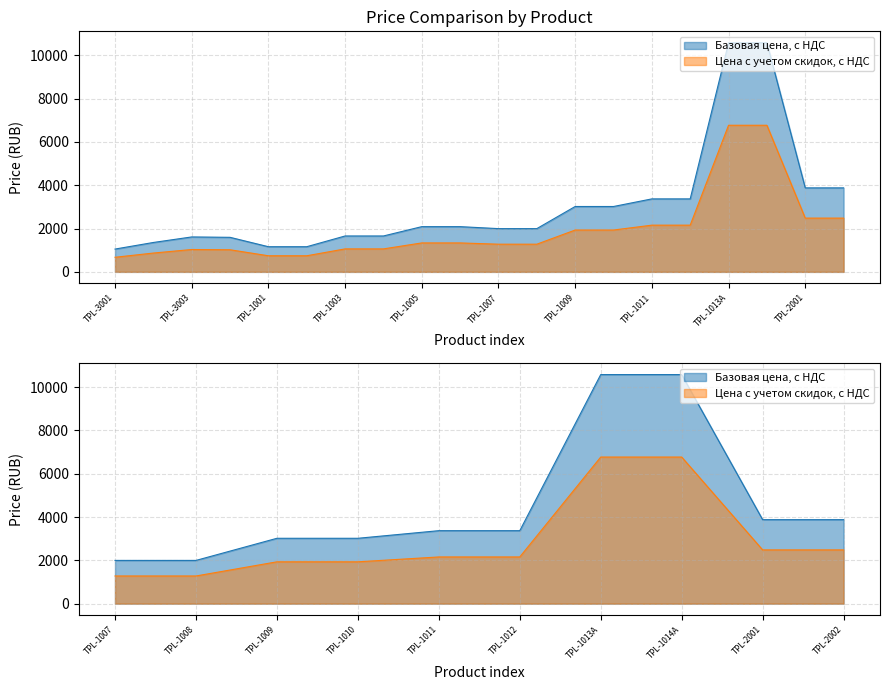

Is the value of Базовая цена, с НДС at TPL-1013A greater than the value of Цена с учетом скидок, с НДС at TPL-1008?

Yes